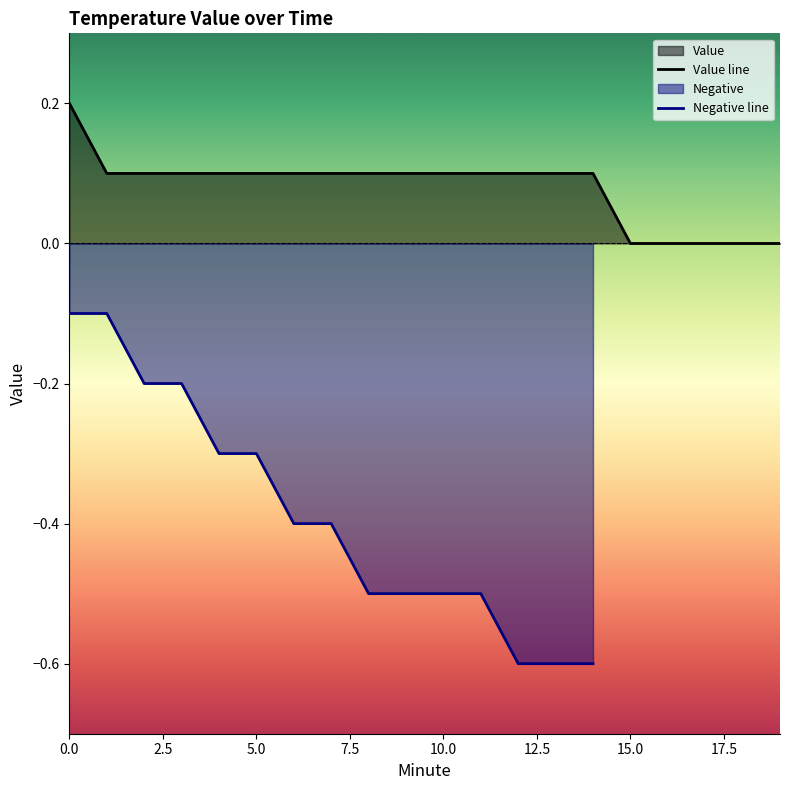

Read the value at 4.

0.1